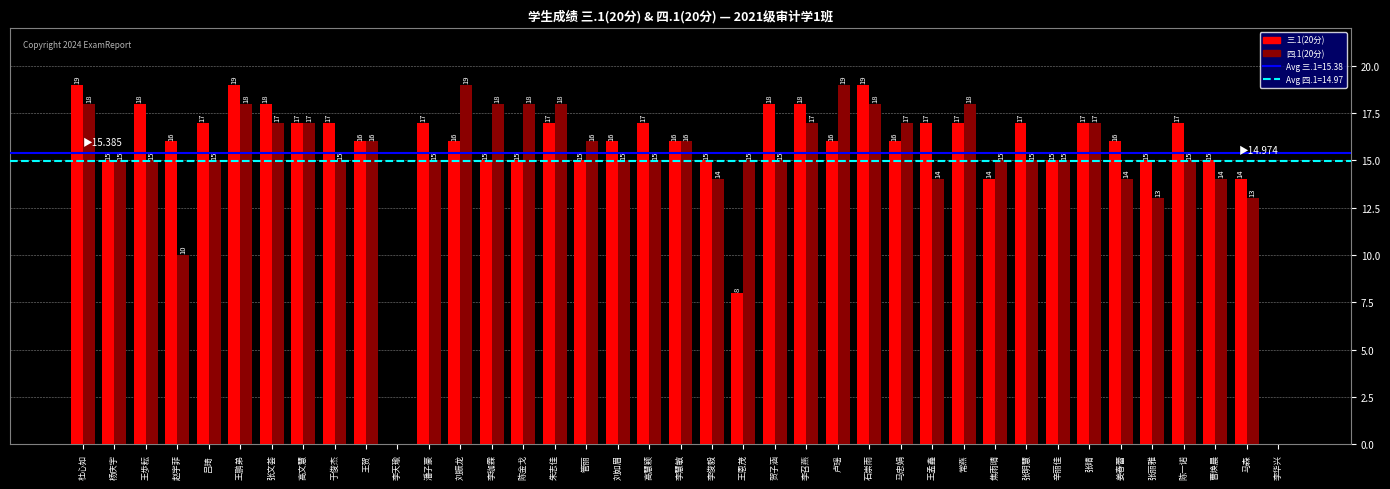

Are the bars grouped side by side (vs. stacked)?

Yes